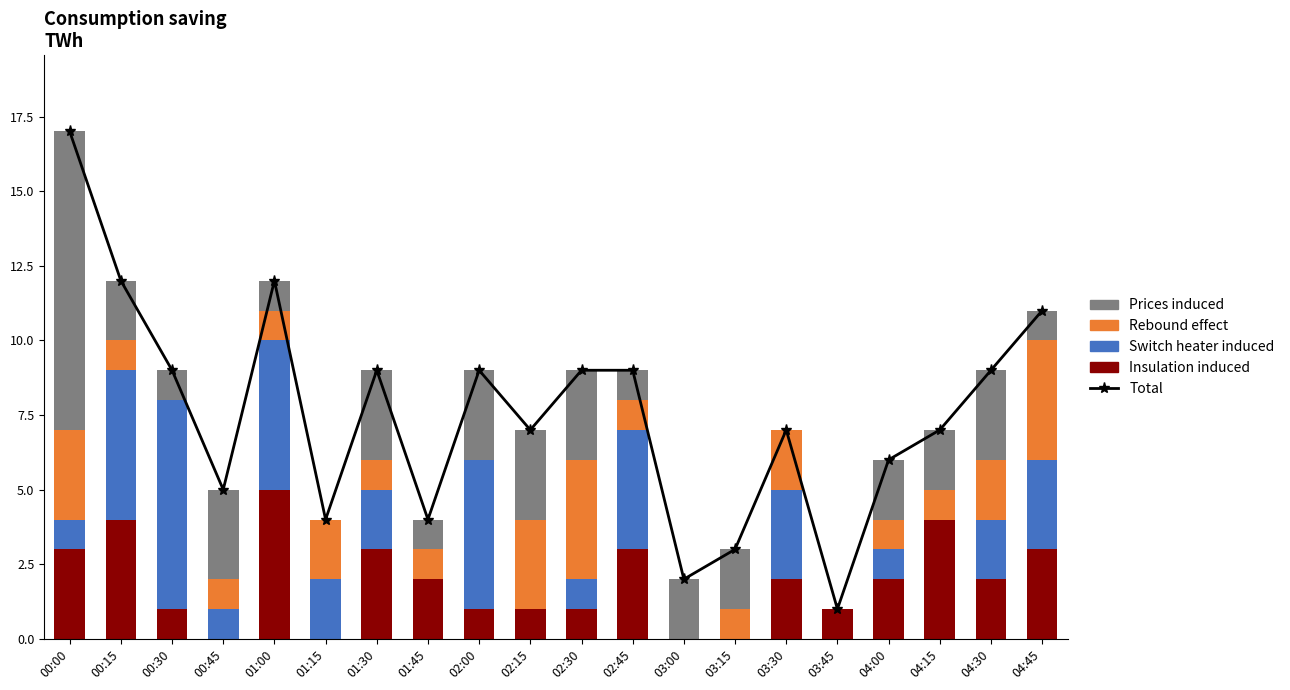

What is the label of the 14th bar from the left?

03:15